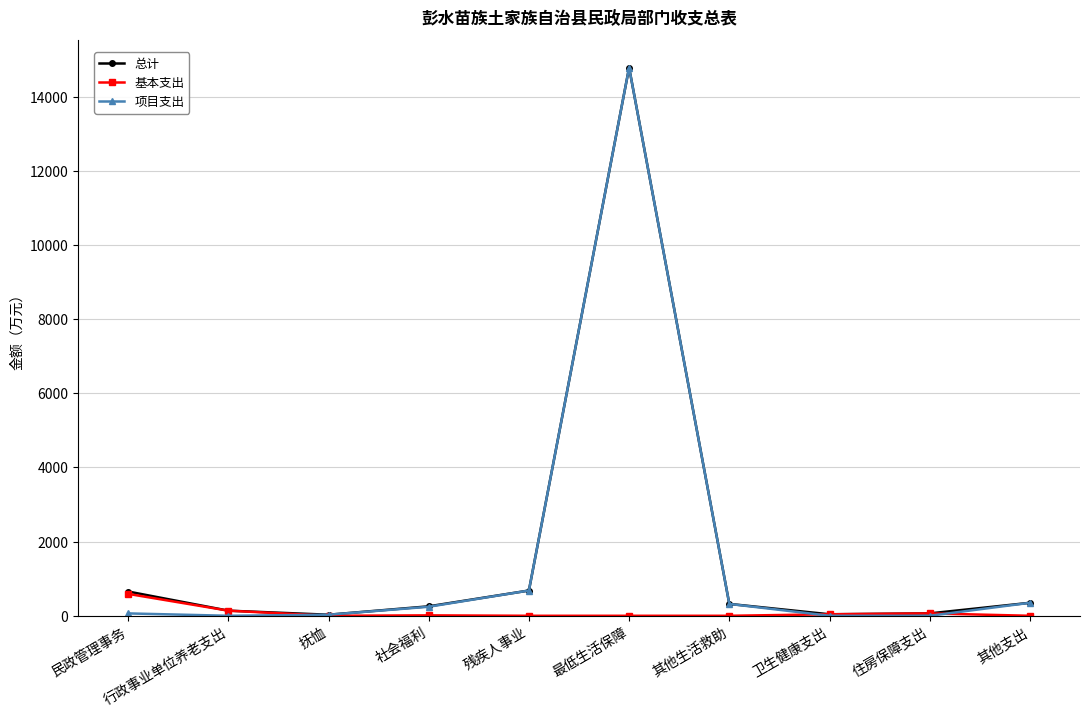

How many data points in 总计 are less than 319?

5